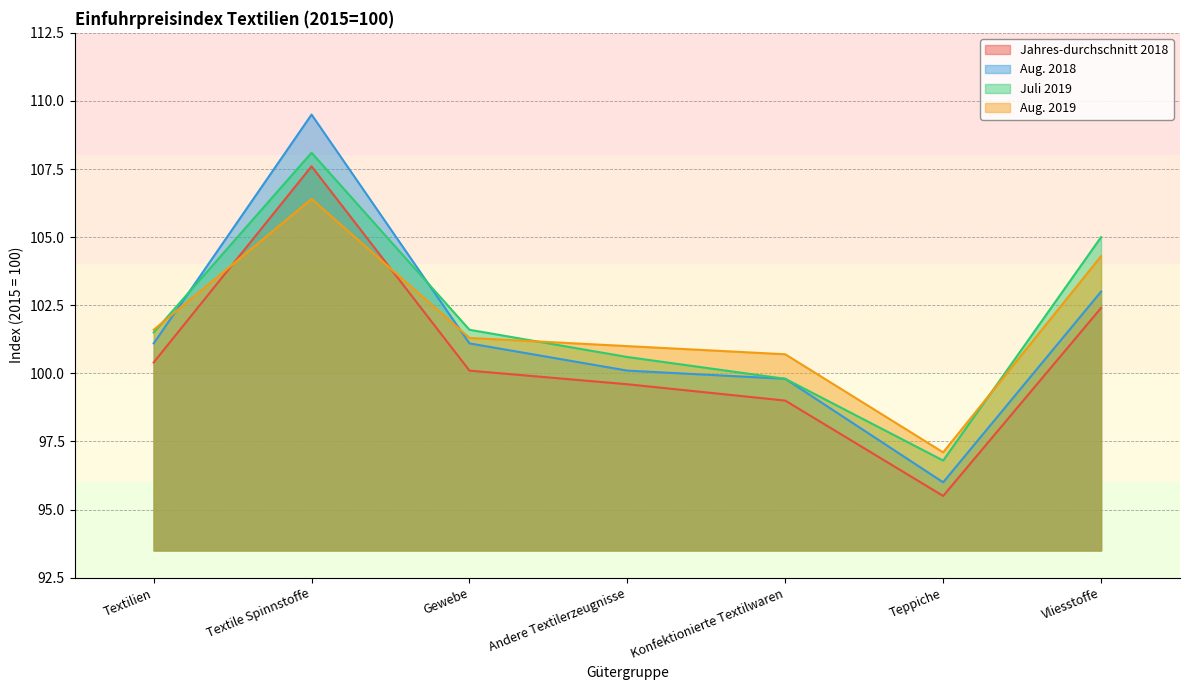

What are all the series names shown in the legend?

Jahres-durchschnitt 2018, Aug. 2018, Juli 2019, Aug. 2019